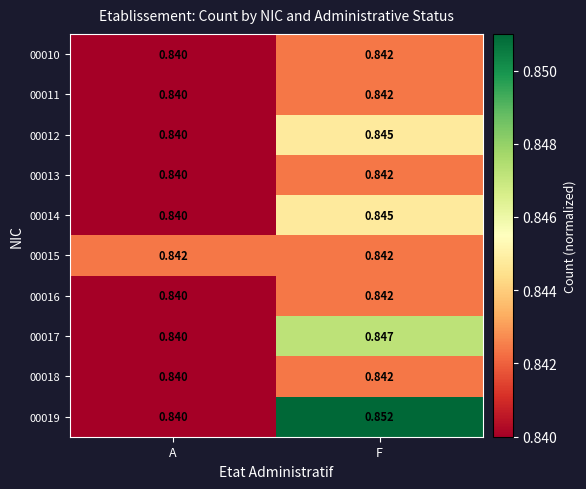

Is the value of 00019 at F greater than the value of 00016 at F?

Yes